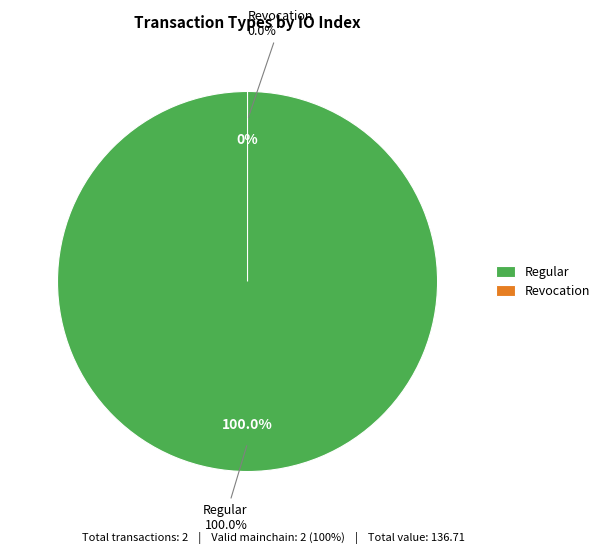

Which slice is the smallest?

Revocation